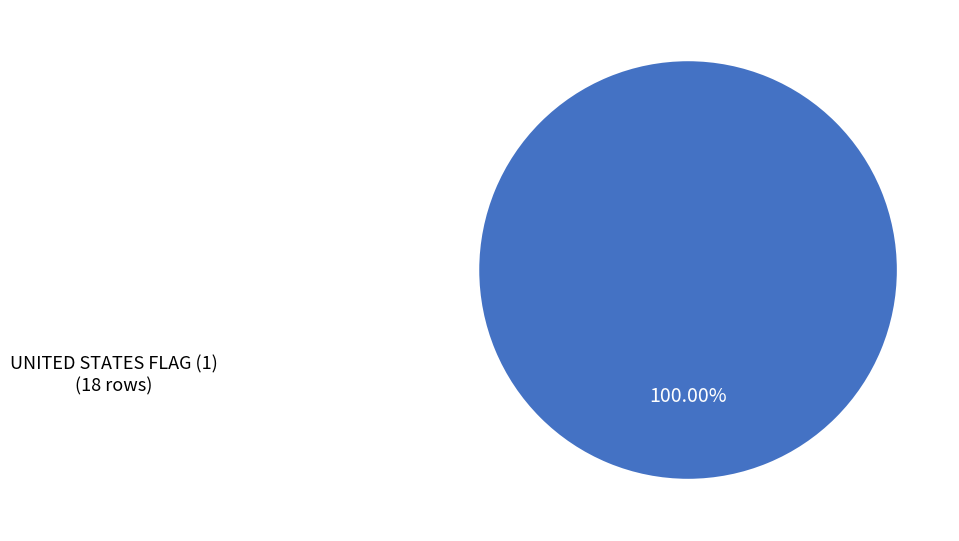

Is there any slice that represents more than half of the pie?

Yes